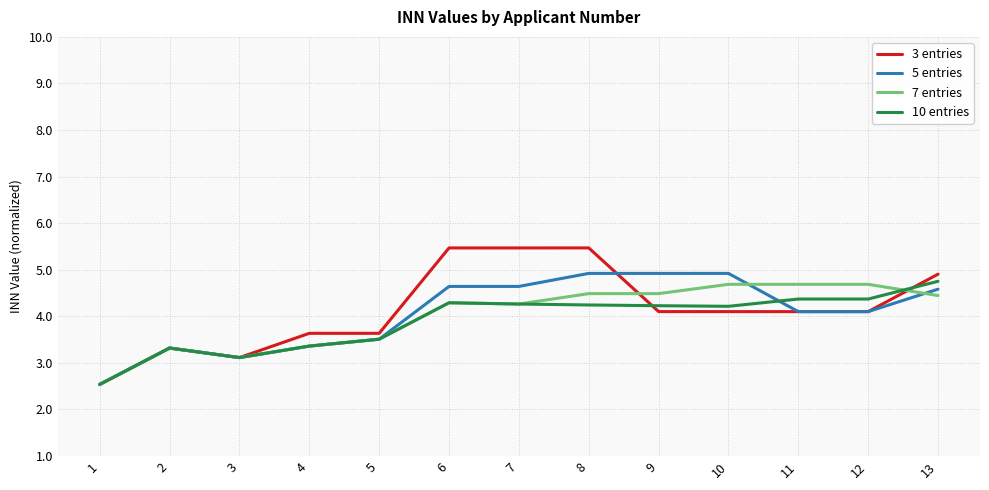

How many values in the 3 entries series are below 4?

5